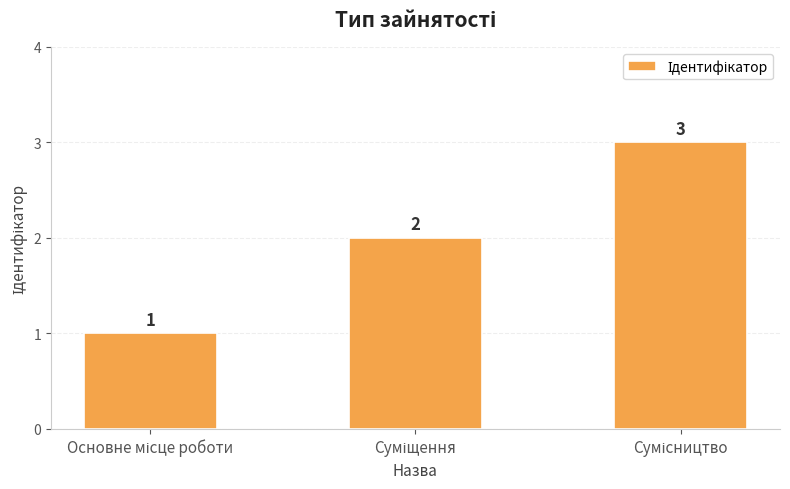

How many values are below 2?

1